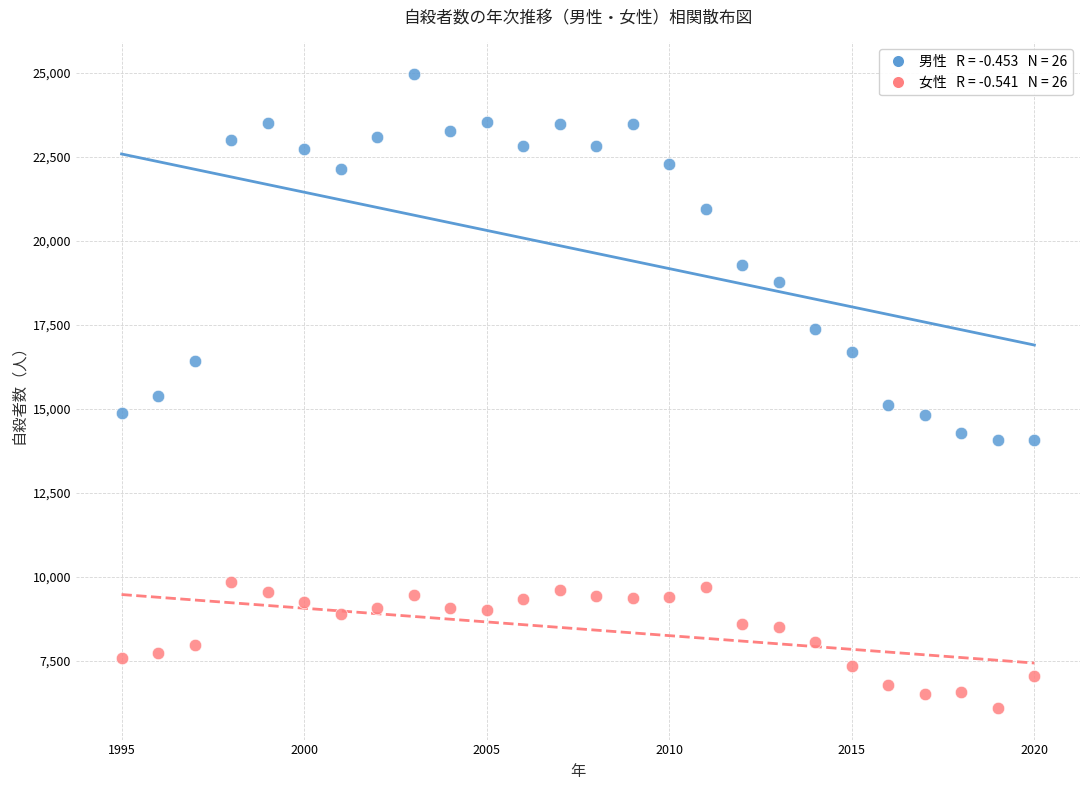

Across all data points, what is the range of Y values (max minus min)?

18872